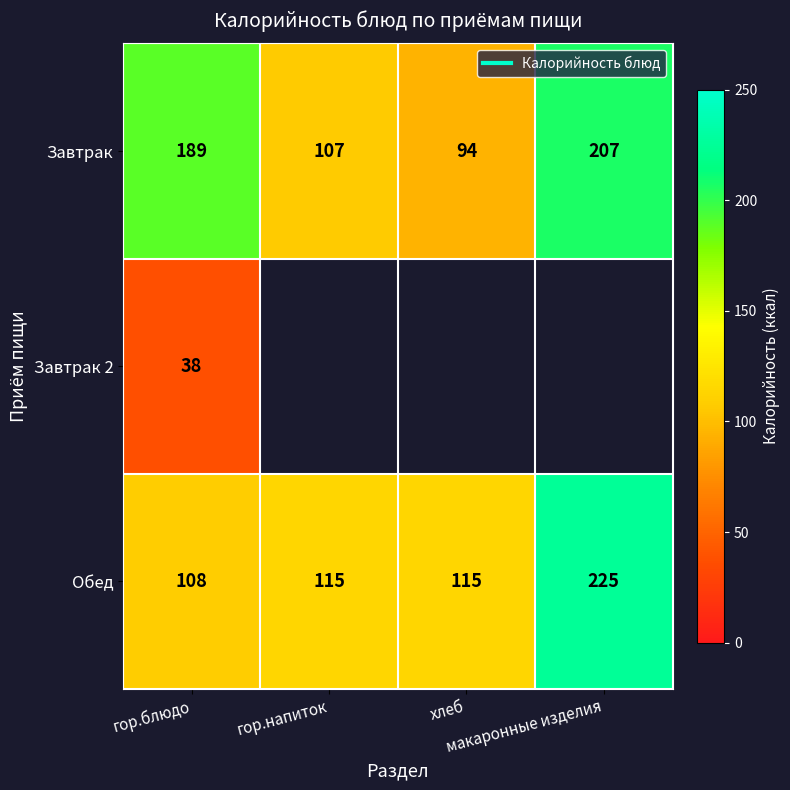

At гор.блюдо, list the series in order from smallest to largest.

Завтрак 2, Обед, Завтрак